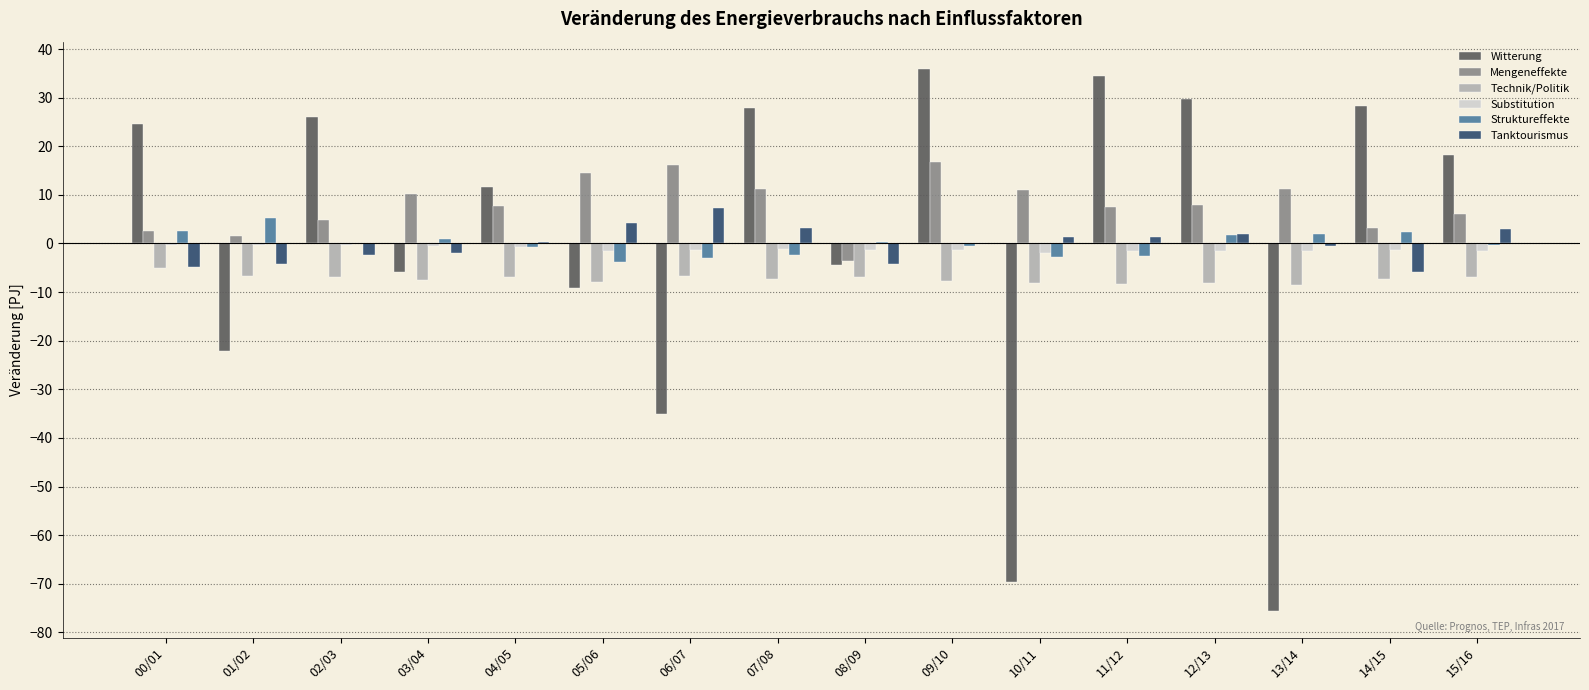

At which category is the sum across all series the highest?

09/10